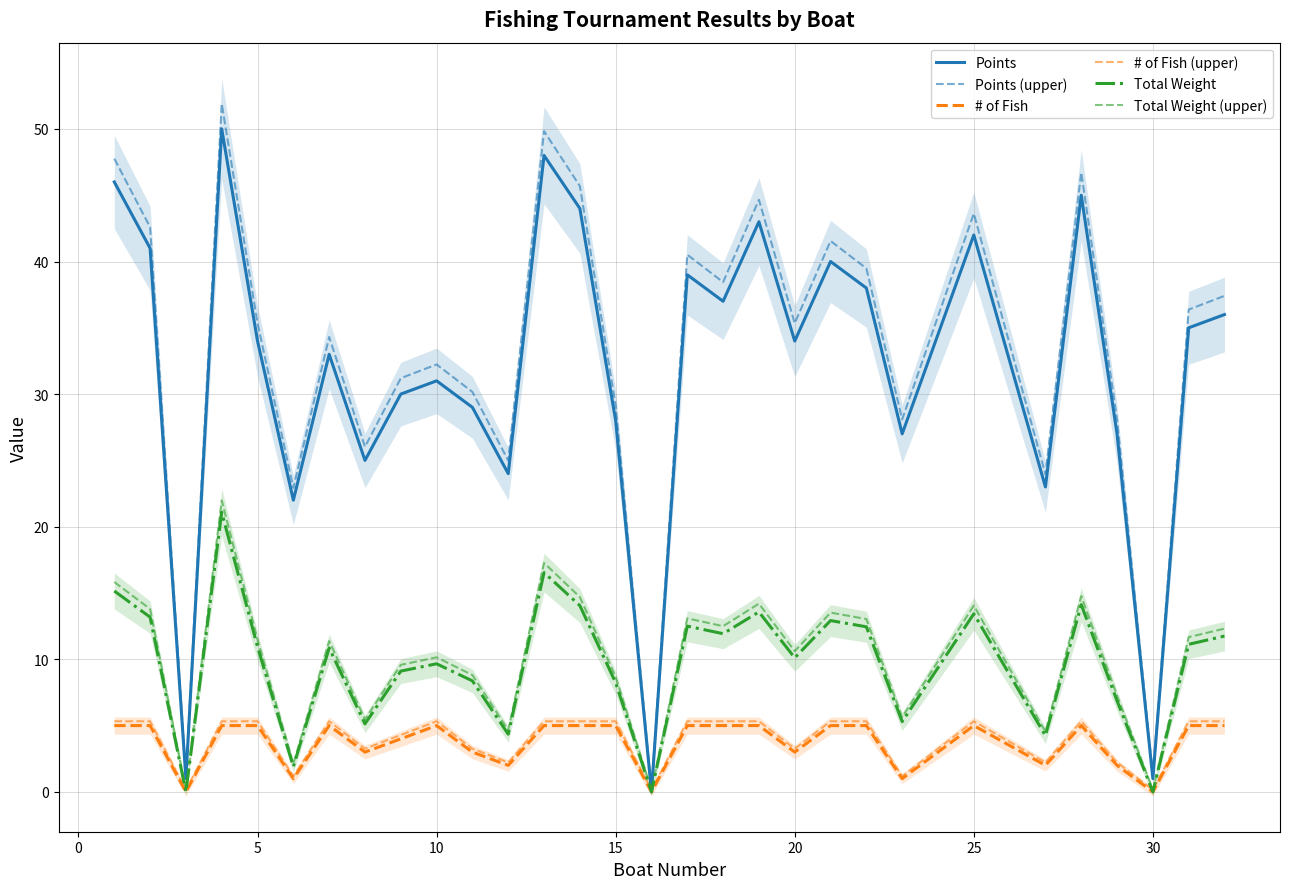

What is the difference between the second highest and second lowest values in the Points (upper) series?

48.6